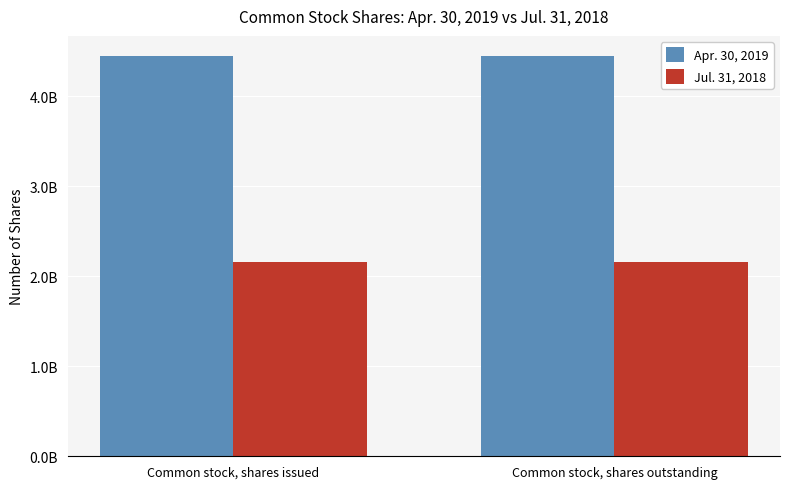

Are the bars horizontal?

No